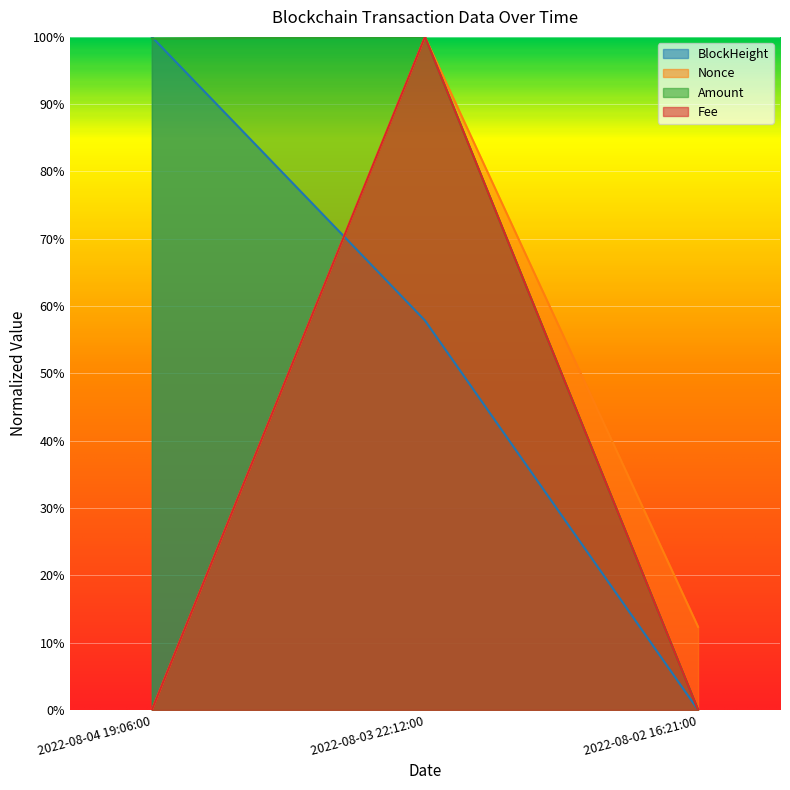

List the series in order of their peak value, highest first.

BlockHeight, Nonce, Amount, Fee